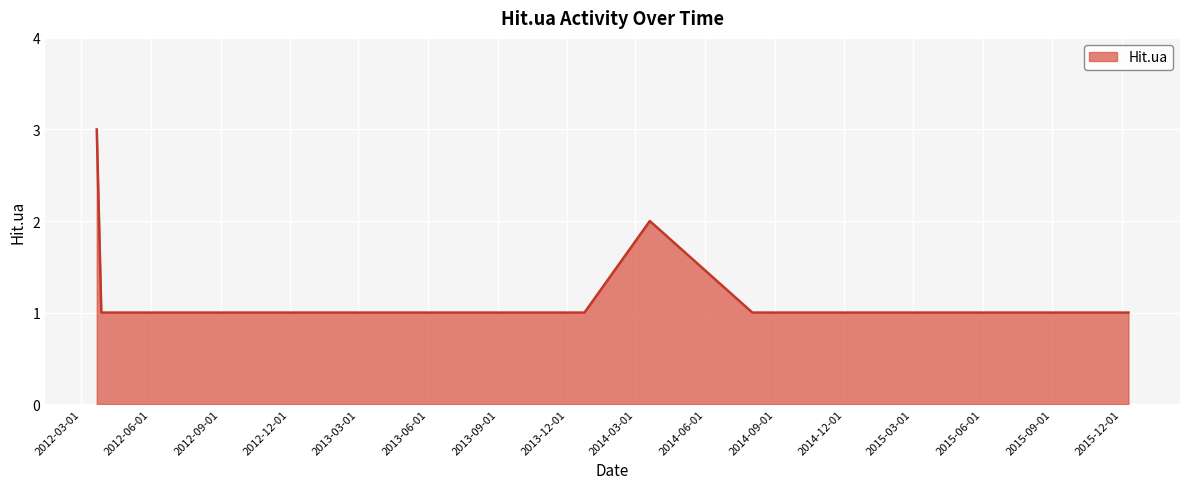

What is the greatest value displayed?

3